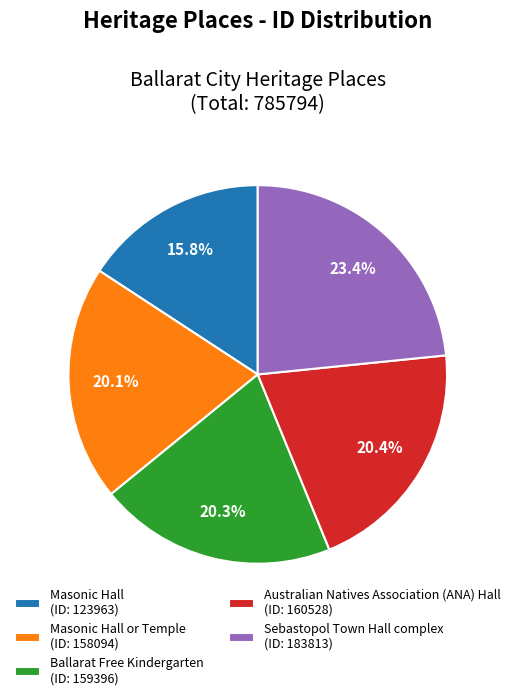

Which slice is the largest?

Sebastopol Town Hall complex (ID: 183813)